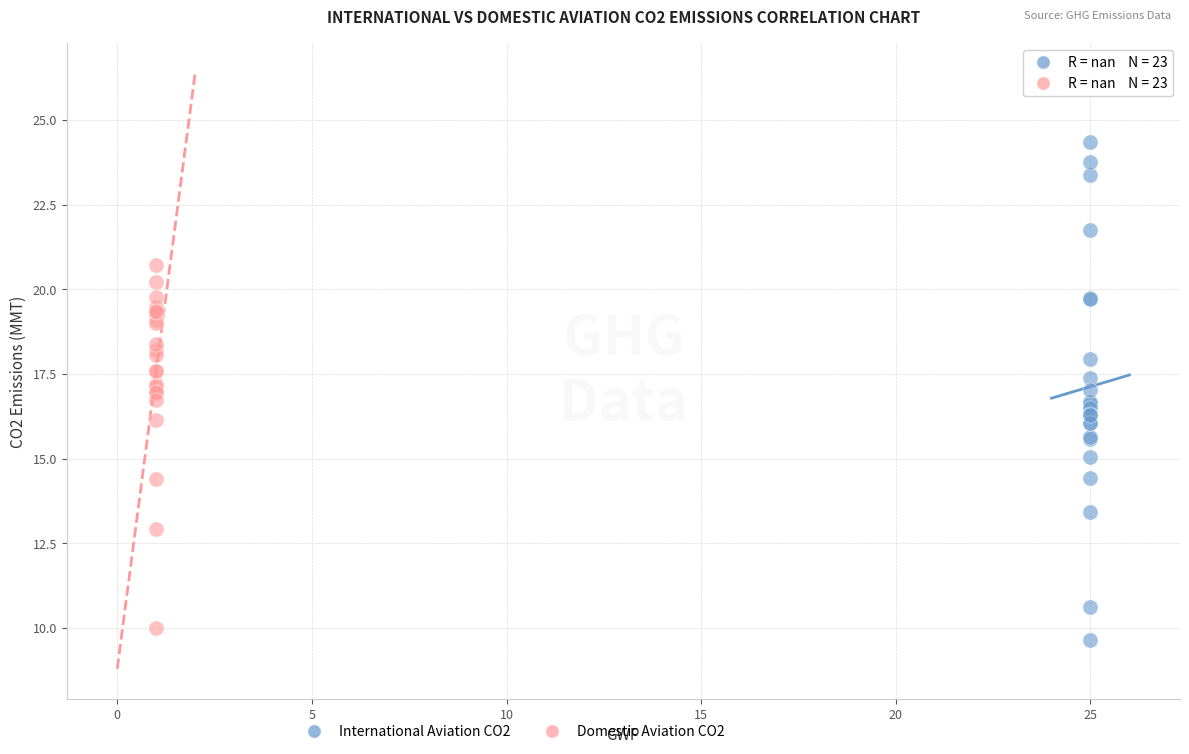

Which series has the largest Y range (max minus min)?

International Aviation CO2